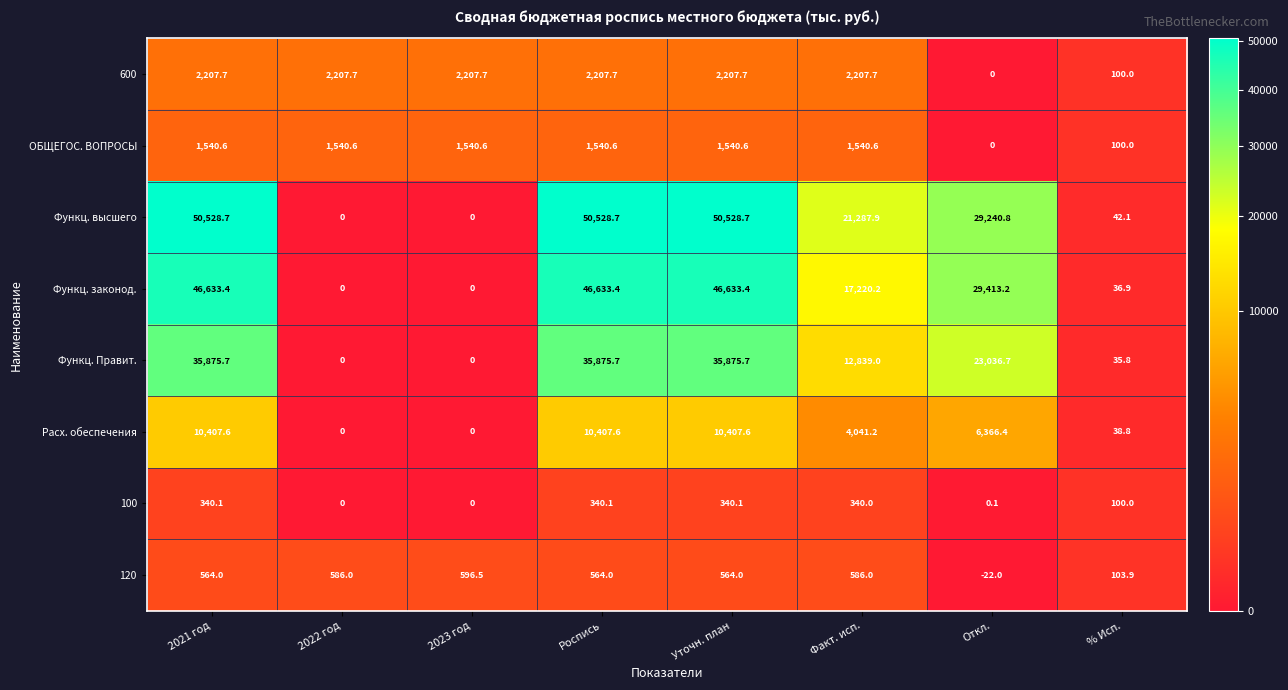

At Роспись, list the series in order from largest to smallest.

Функц. высшего, Функц. законод., Функц. Правит., Расх. обеспечения, 600, ОБЩЕГОС. ВОПРОСЫ, 120, 100